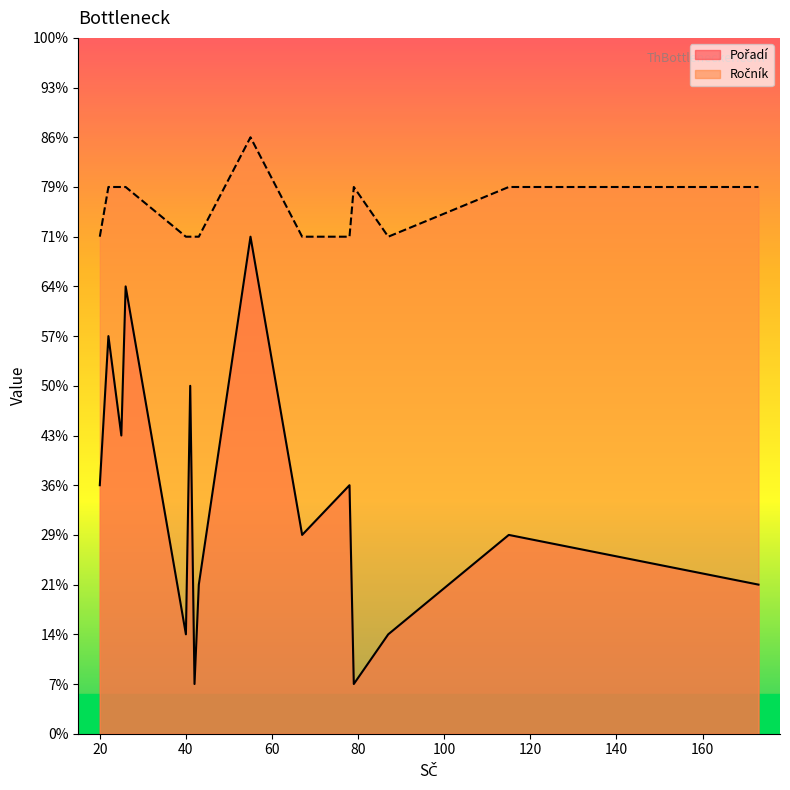

How many data points in Pořadí are above 4?

7